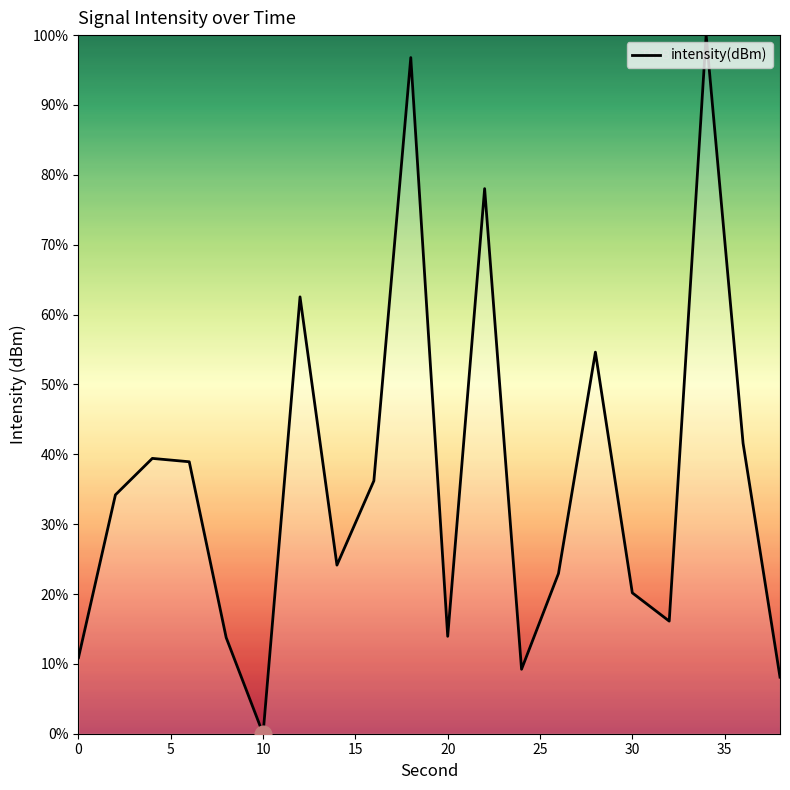

What is the difference between the maximum and minimum values?

100.0